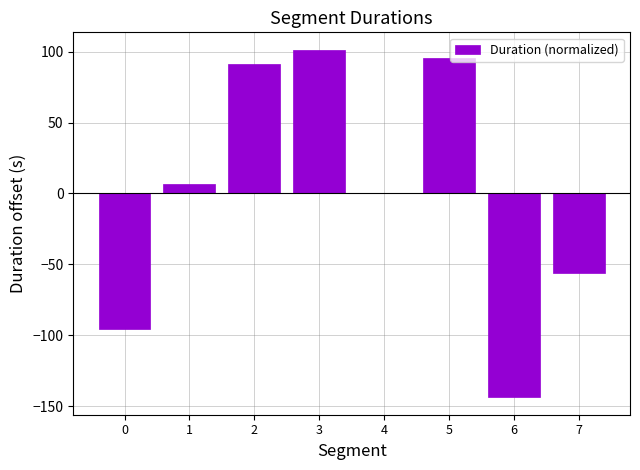

What is the maximum value shown in the chart?

101.3